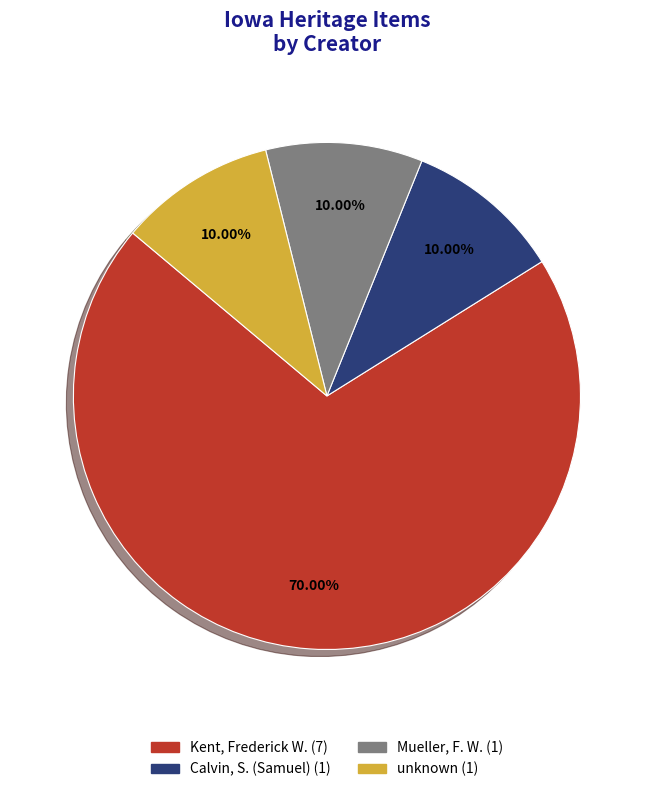

Does any single category account for the majority?

Yes